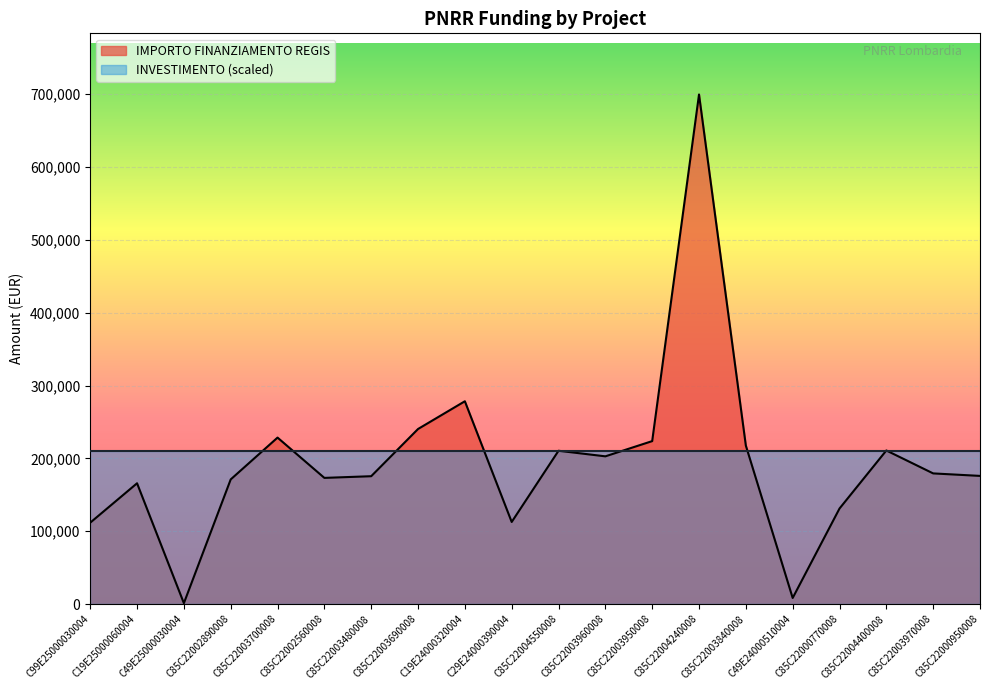

What is the label of the 20th point from the left?

C85C22000950008